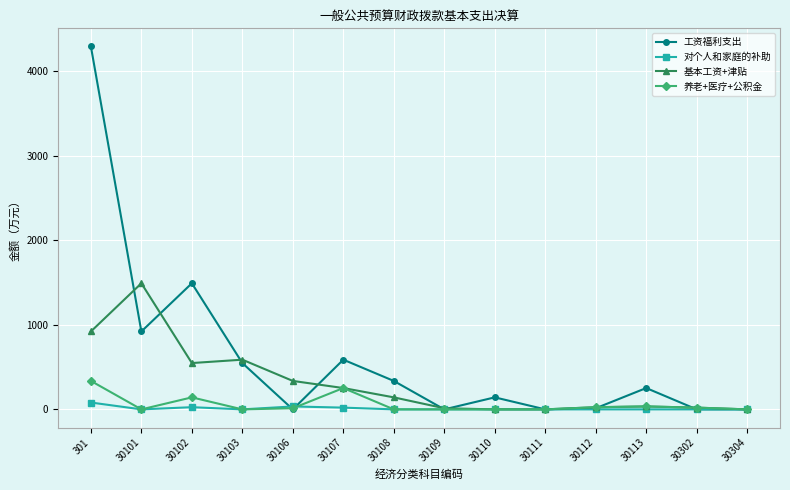

Is this an area chart (filled region under the line)?

No